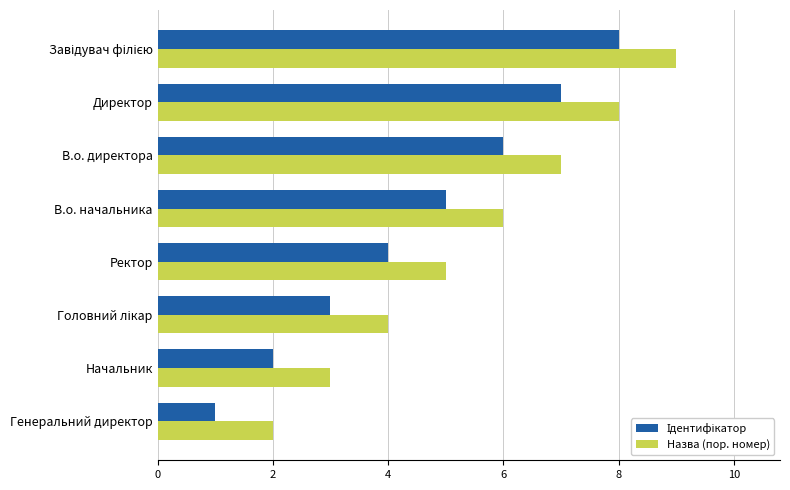

How many series are shown in this chart?

2